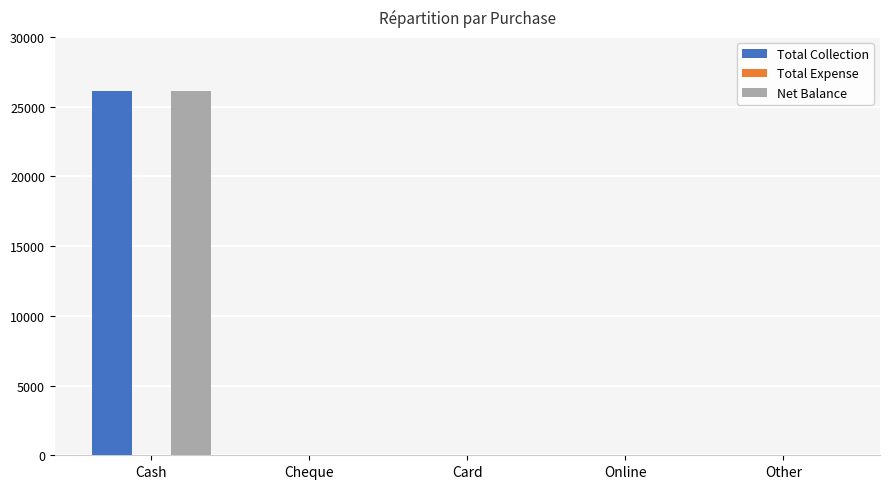

Reading right to left, list all the values displayed in this chart.

Total Collection: Other=0	Online=0	Card=0	Cheque=0	Cash=26097
Net Balance: Other=0	Online=0	Card=0	Cheque=0	Cash=26097